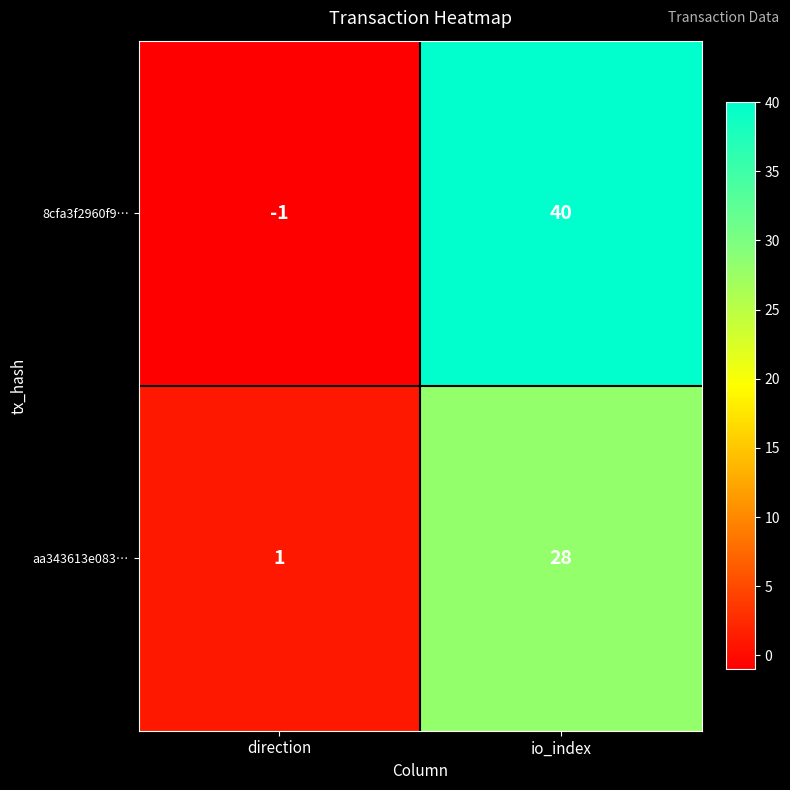

True or false: aa343613e083… has a value of 28 at io_index.

True